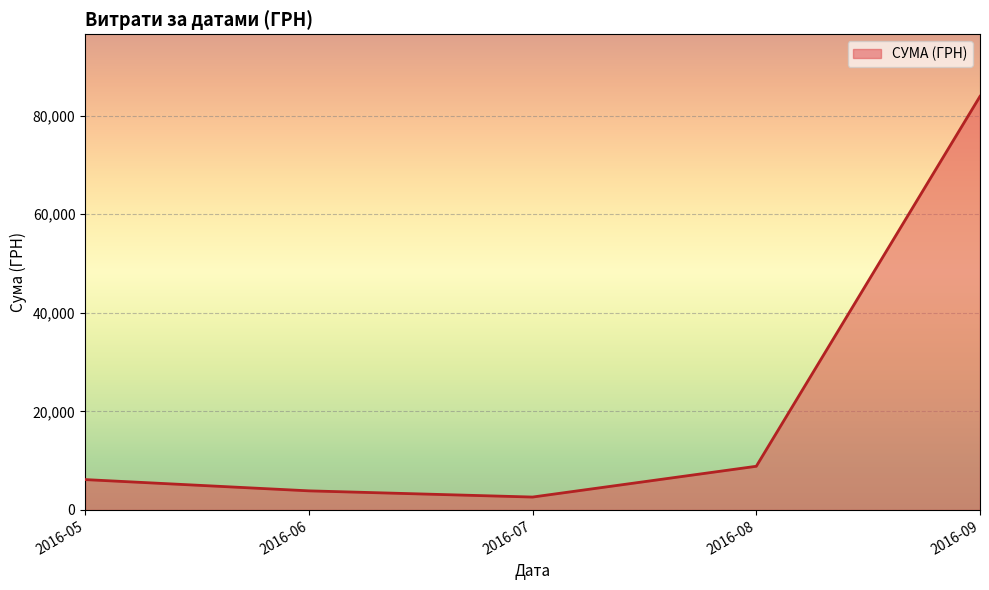

Does the chart display data point markers on the line(s)?

No